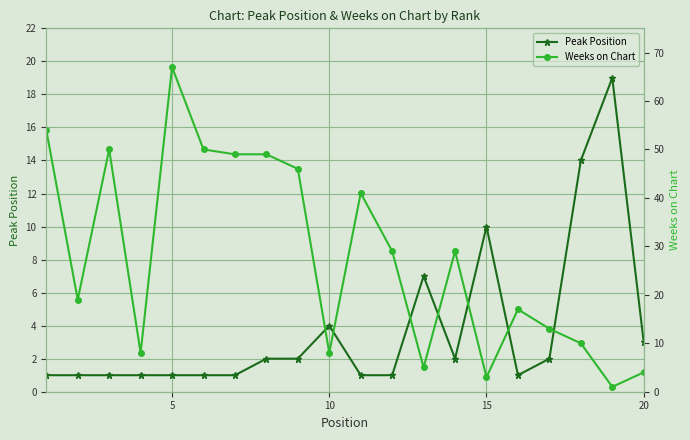

True or false: Peak Position has more than 1 interior local peaks.

True